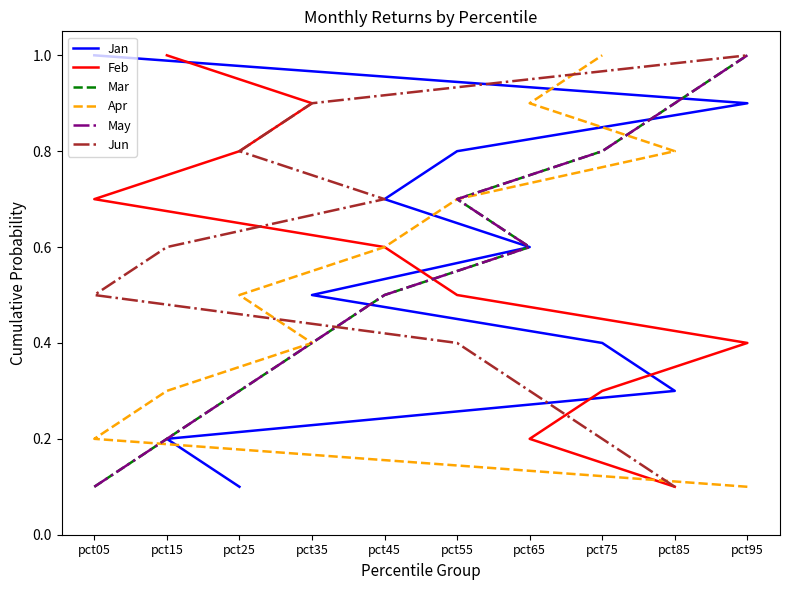

The Jun series shows 0.1 at pct75. True or false?

False